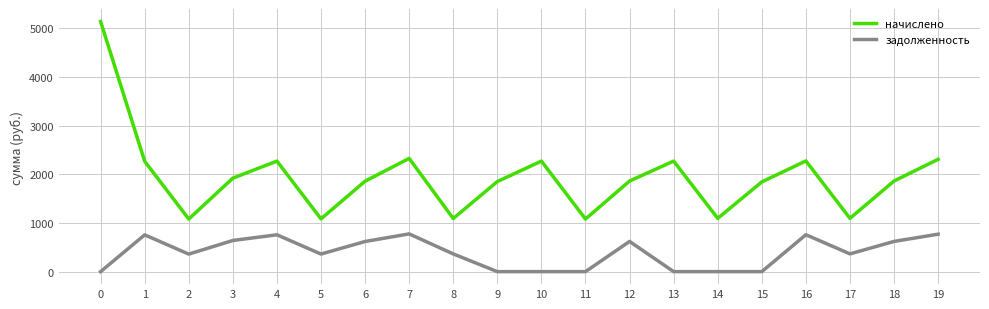

What is the difference between the highest and lowest values at 0?

5139.7